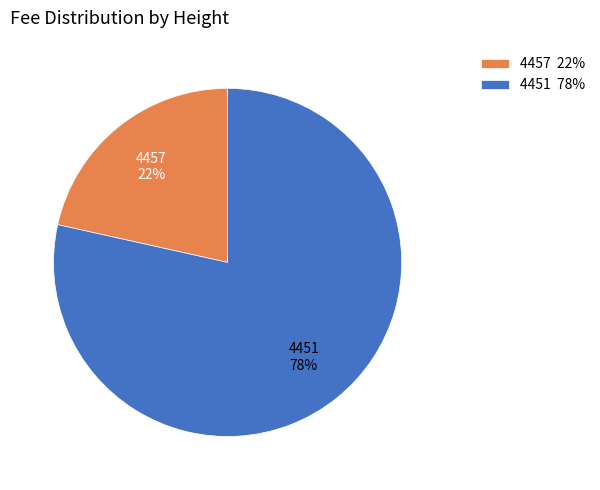

Is the sum of 4457 and 4451 greater than half?

Yes